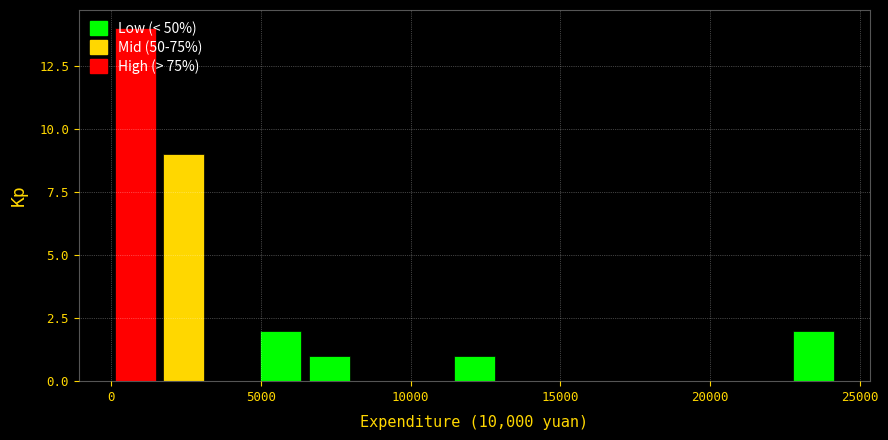

Read against the x-axis, roughly where is the centre of the tallest bar?

1000